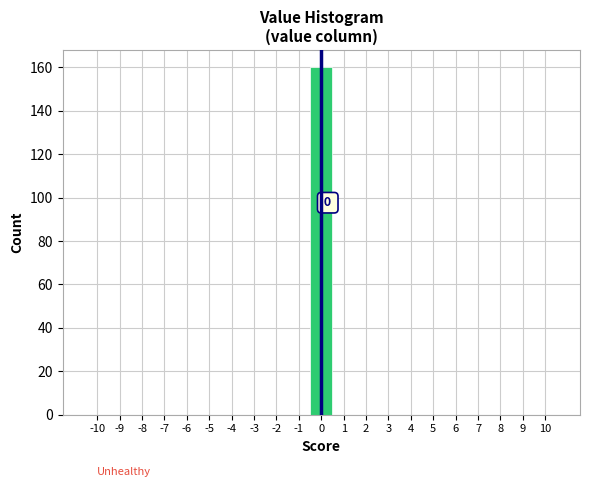

Which range on the x-axis has the tallest bar?

-0.5 to 0.5